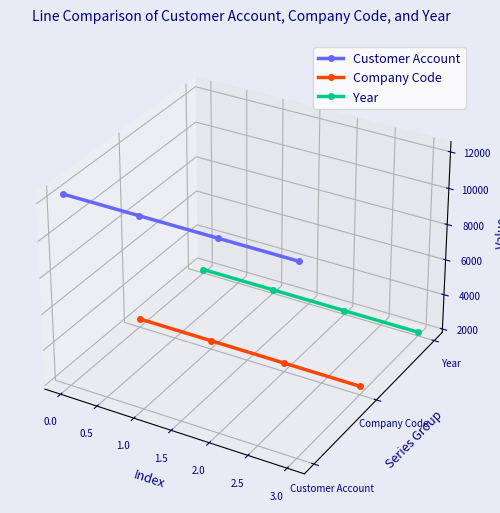

Count the number of data series in this chart.

3